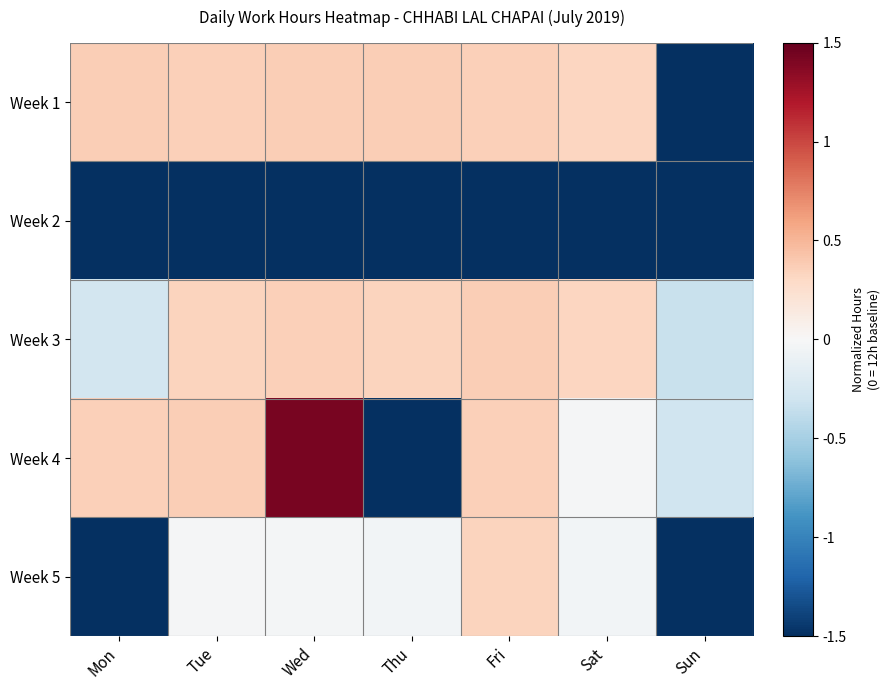

Count the number of categories in the chart.

7